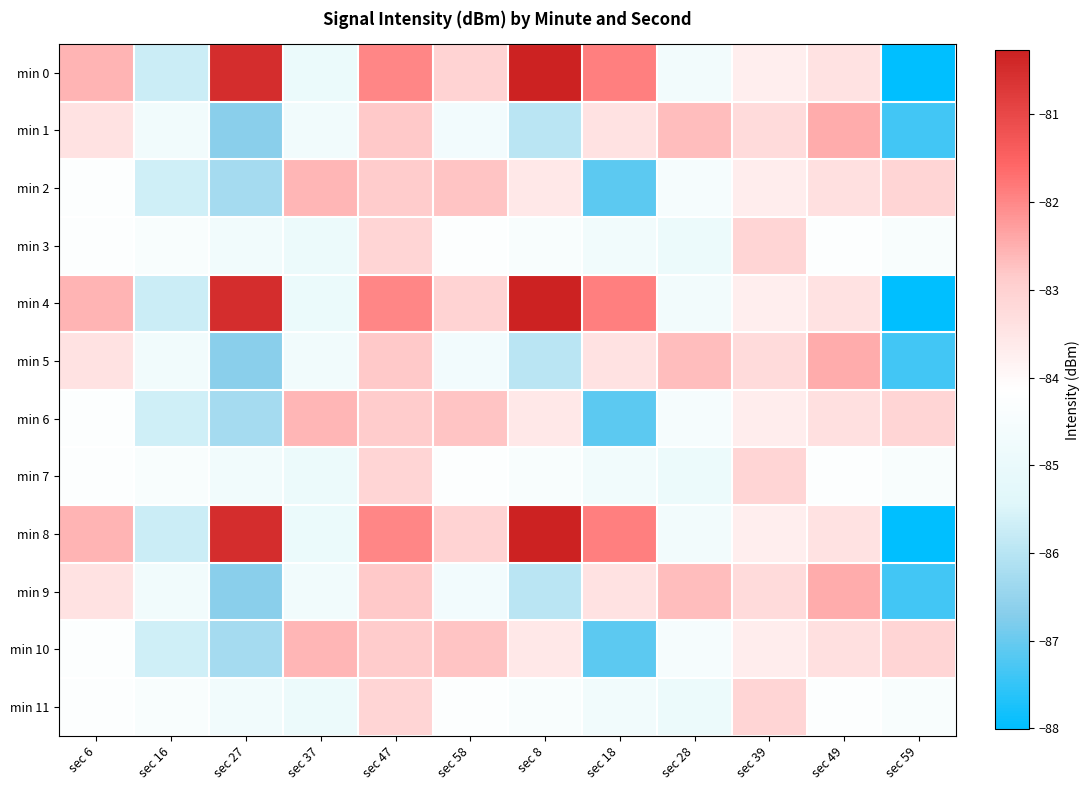

Rank the series at sec 58 from highest to lowest value.

min 2, min 6, min 10, min 0, min 4, min 8, min 3, min 7, min 11, min 1, min 5, min 9